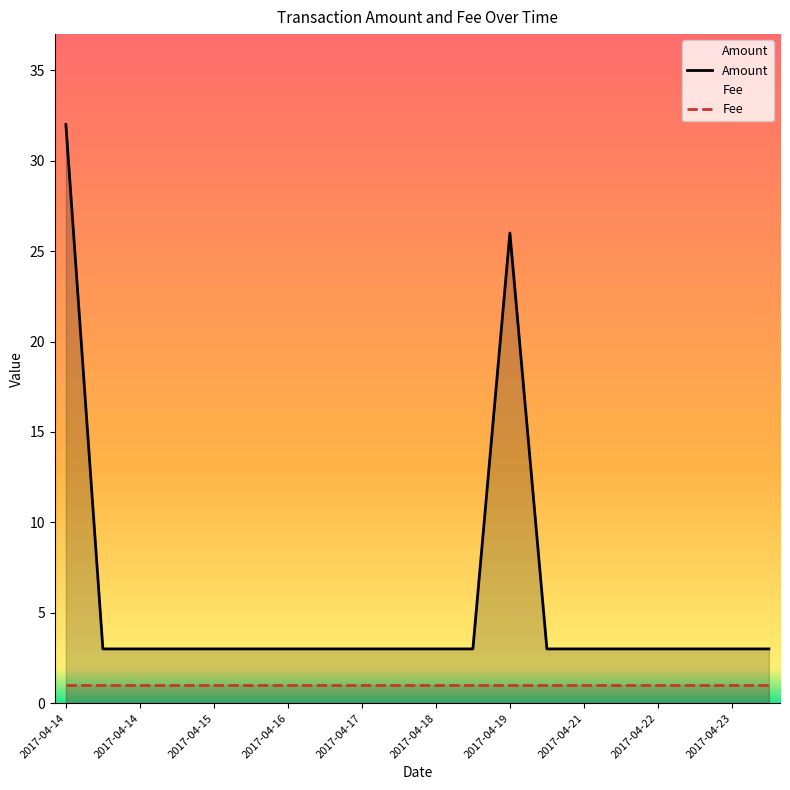

How many lines are shown in the chart?

2